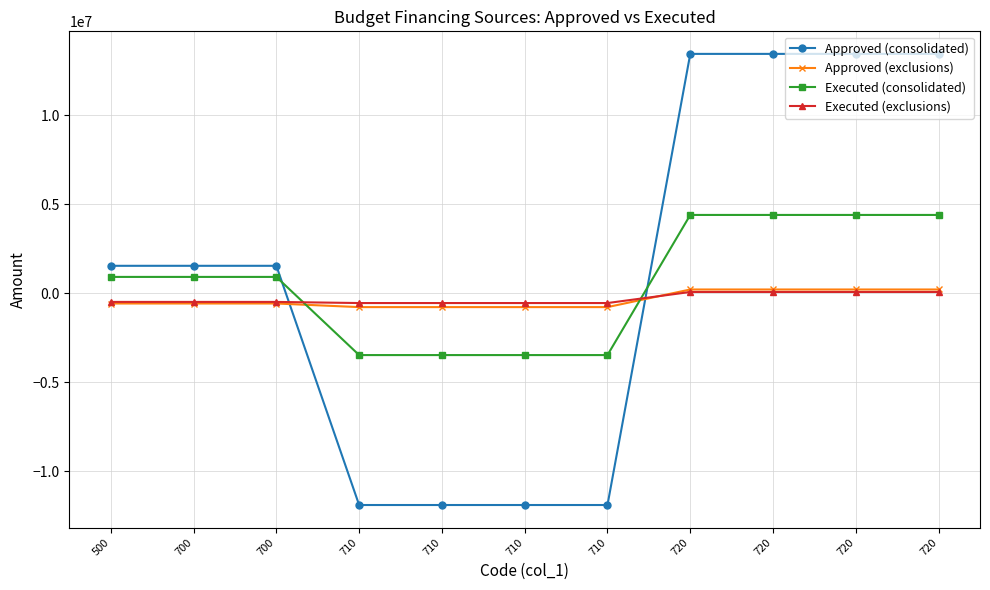

What are all the series names shown in the legend?

Approved (consolidated), Approved (exclusions), Executed (consolidated), Executed (exclusions)